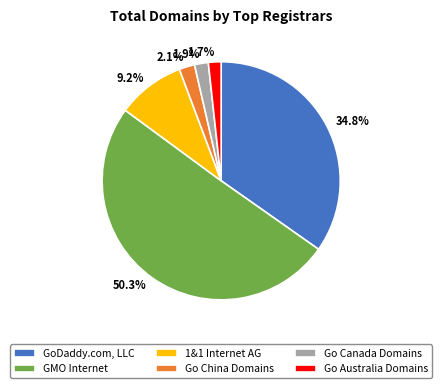

Which category has the biggest portion of the pie?

GMO Internet